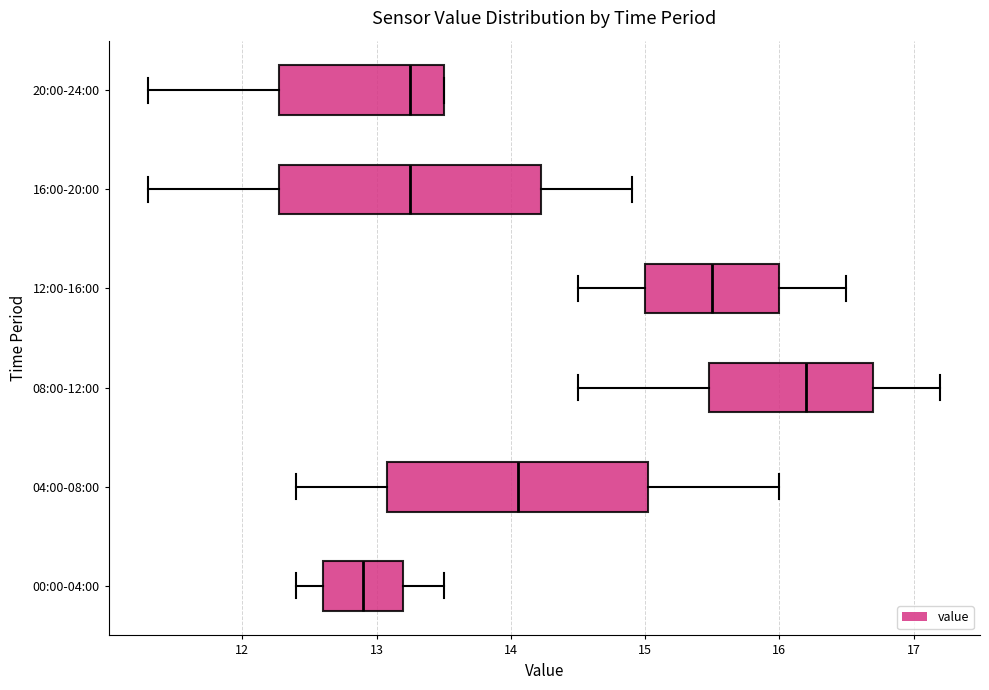

Which box's median line is the furthest to the left?

00:00-04:00